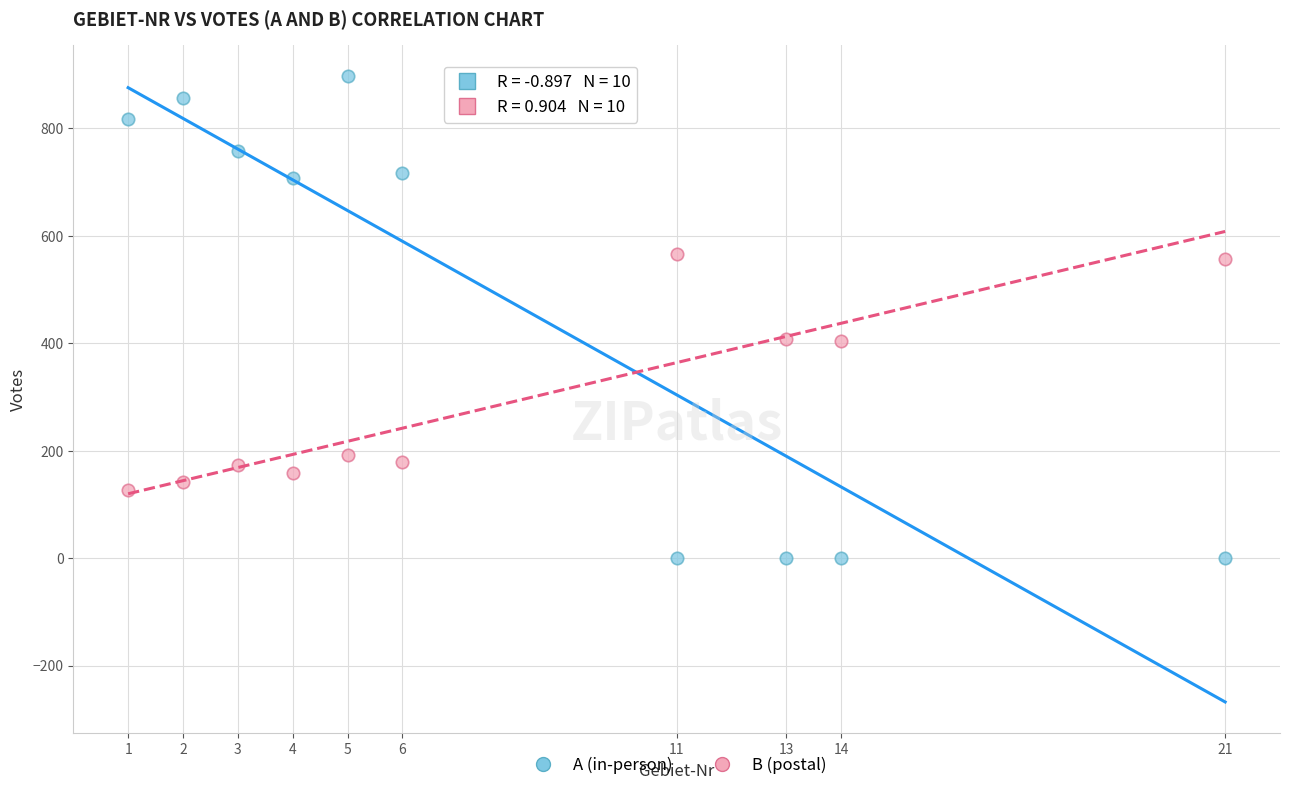

Which series reaches the maximum Y coordinate?

A (in-person)